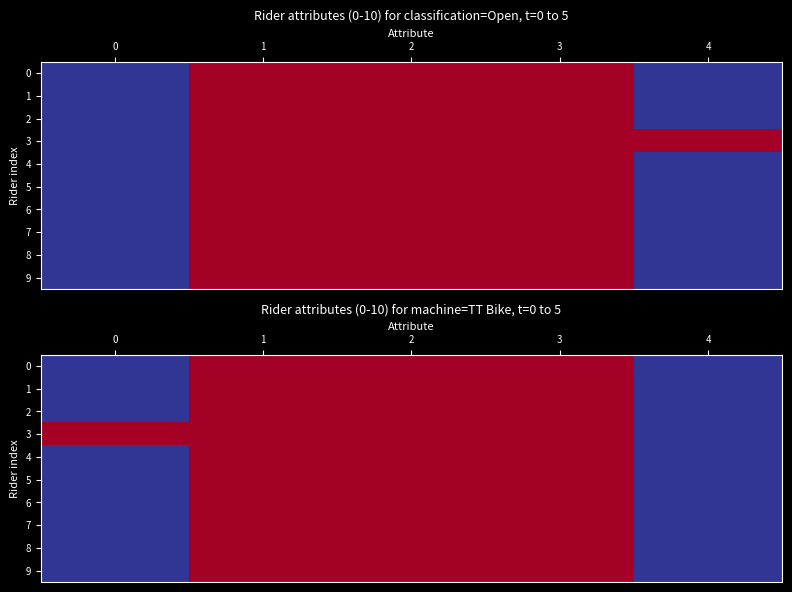

At which label does 8 reach its peak?

1